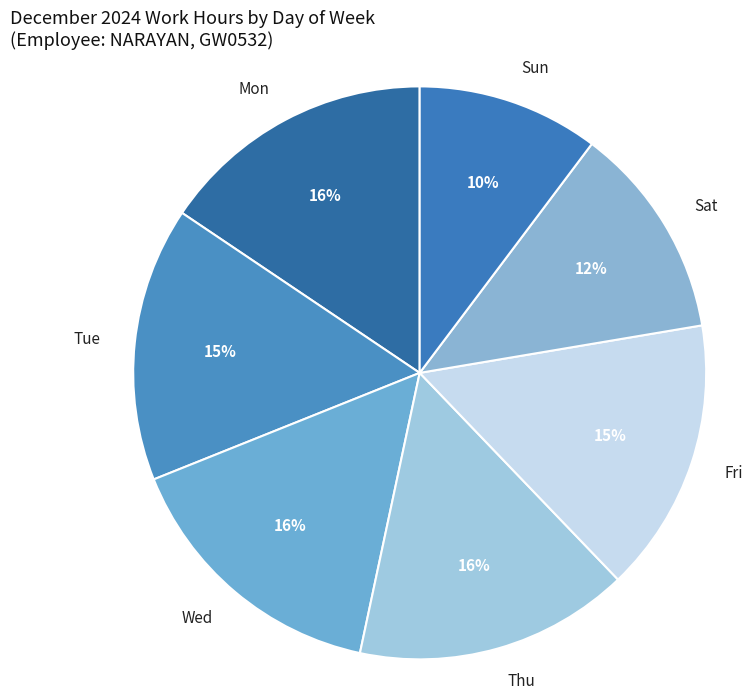

Do Tue and Wed together represent more than half of the pie?

No